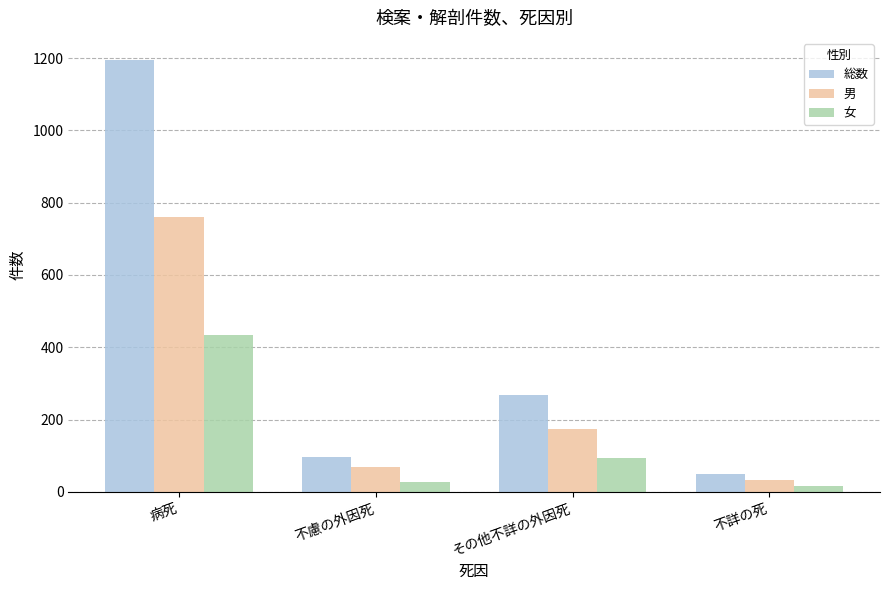

What is the difference between the maximum and minimum values in the 女 series?

420